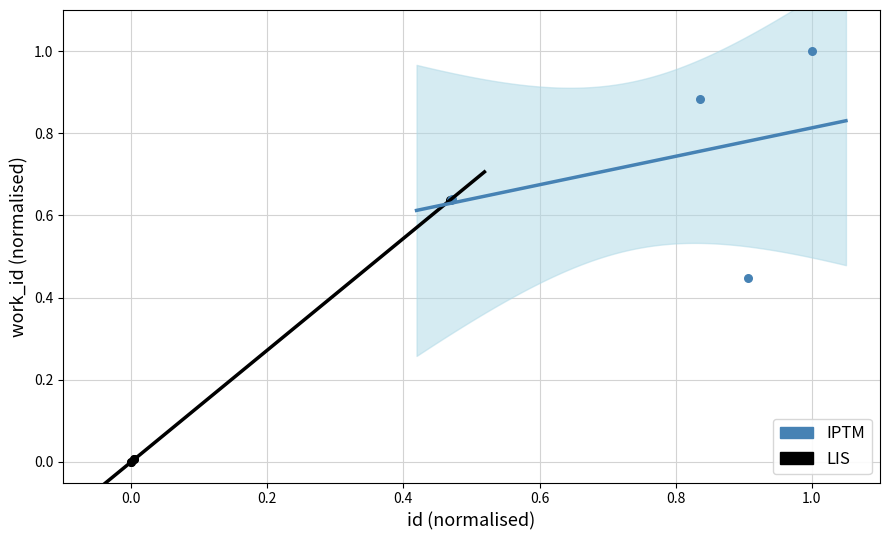

Which series reaches the maximum Y coordinate?

IPTM